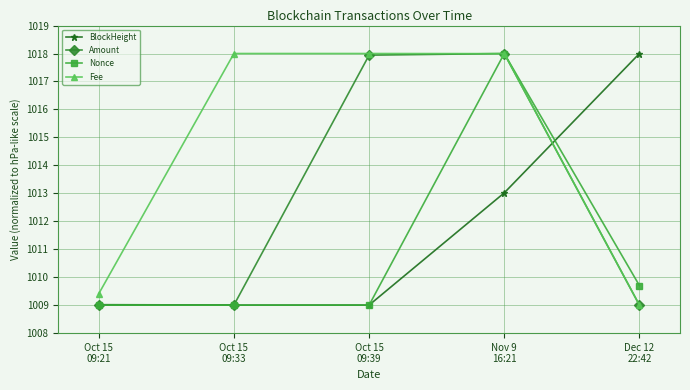

What is the total value across all series at Nov 9
16:21?

4067.0